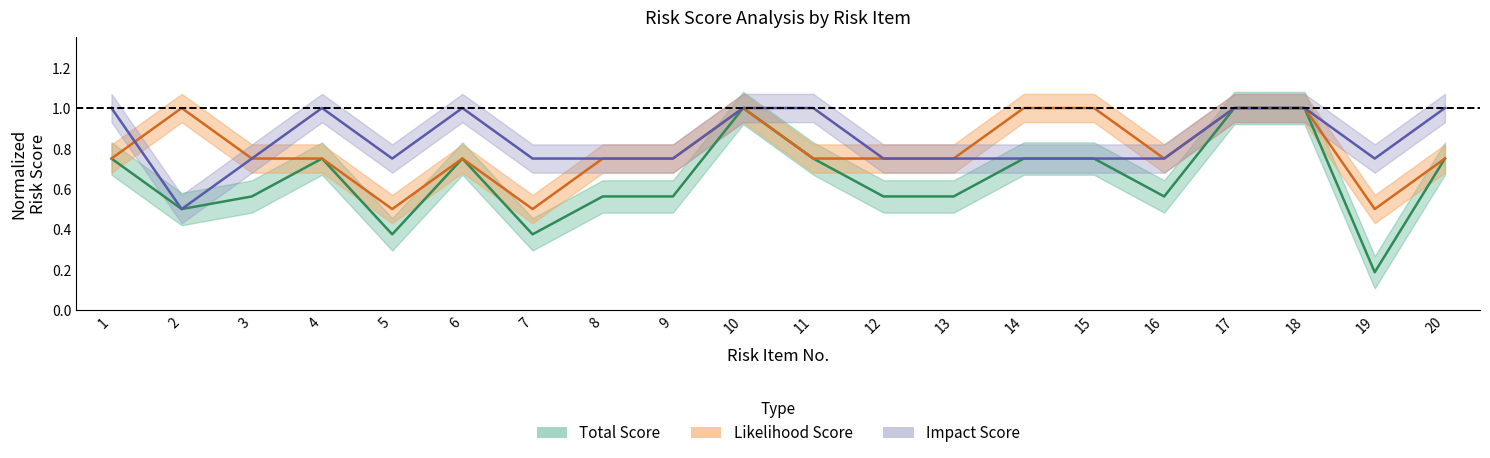

Which series has the largest range (max minus min)?

Total Score